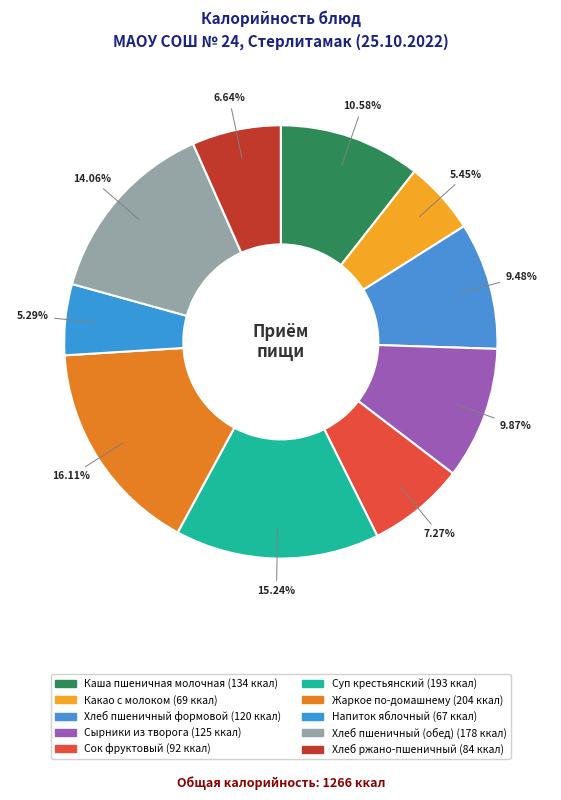

Is there any slice that represents more than half of the pie?

No